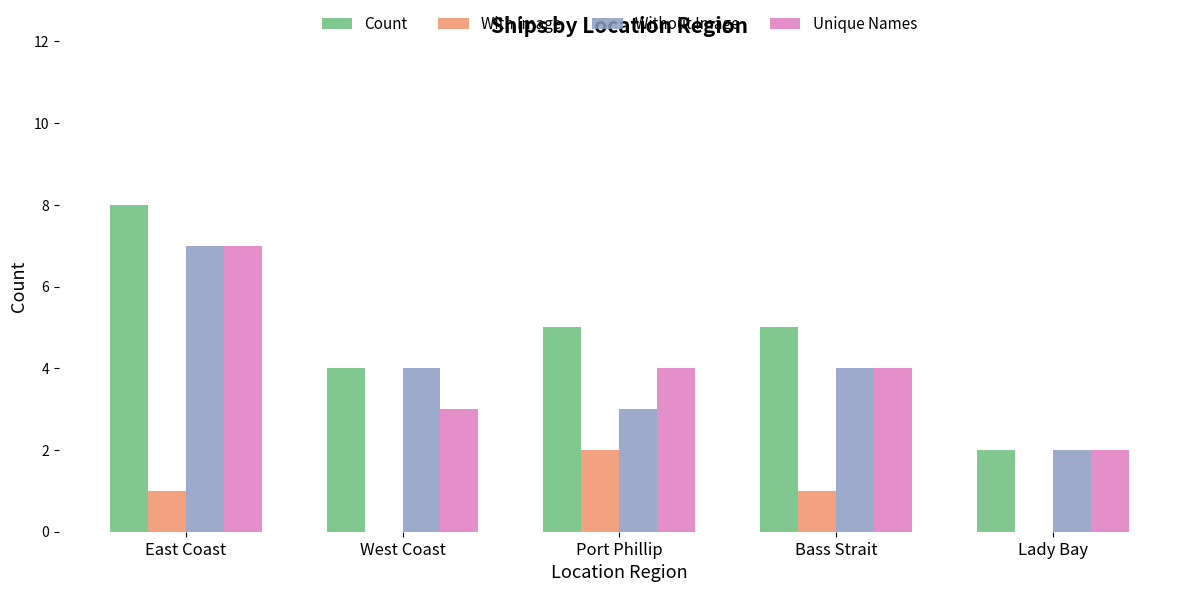

Are the bars horizontal?

No